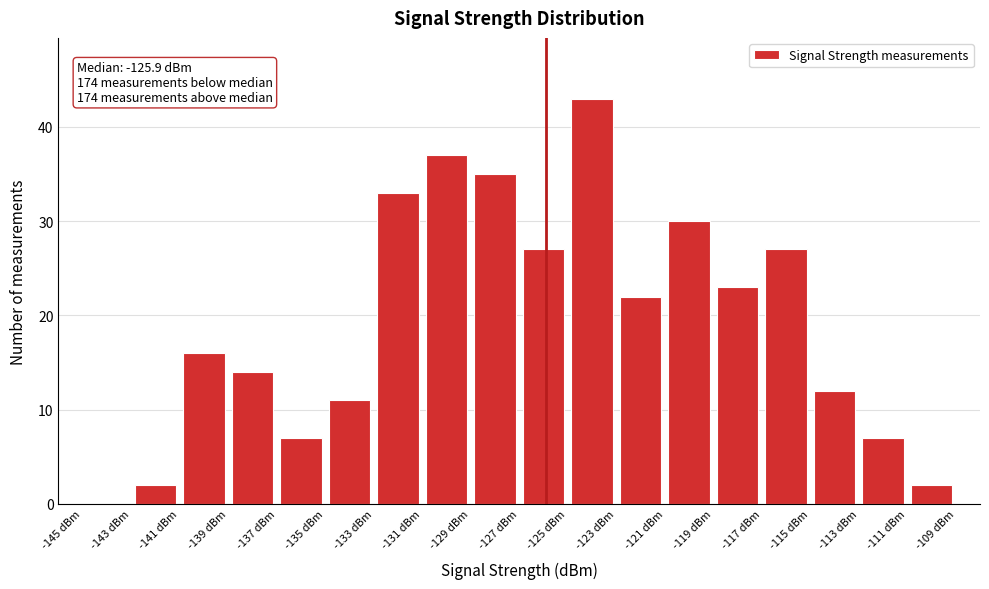

Over which range of the x-axis is the bar tallest?

-125 to -123